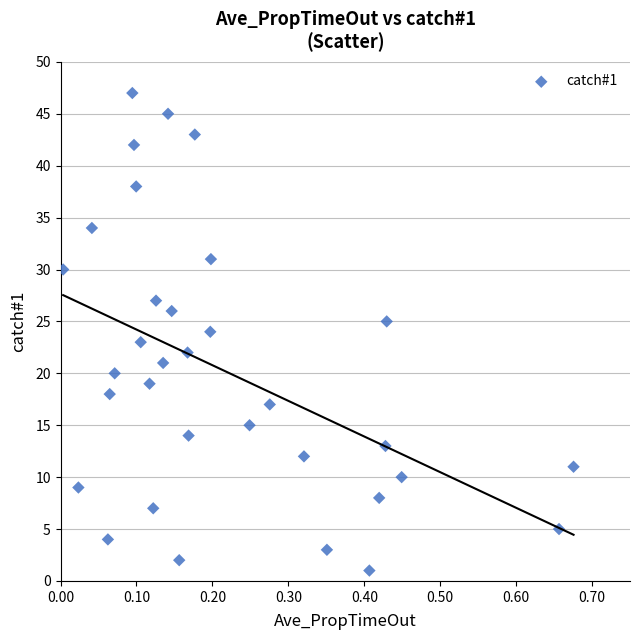

What is the range of Y values (max minus min)?

46